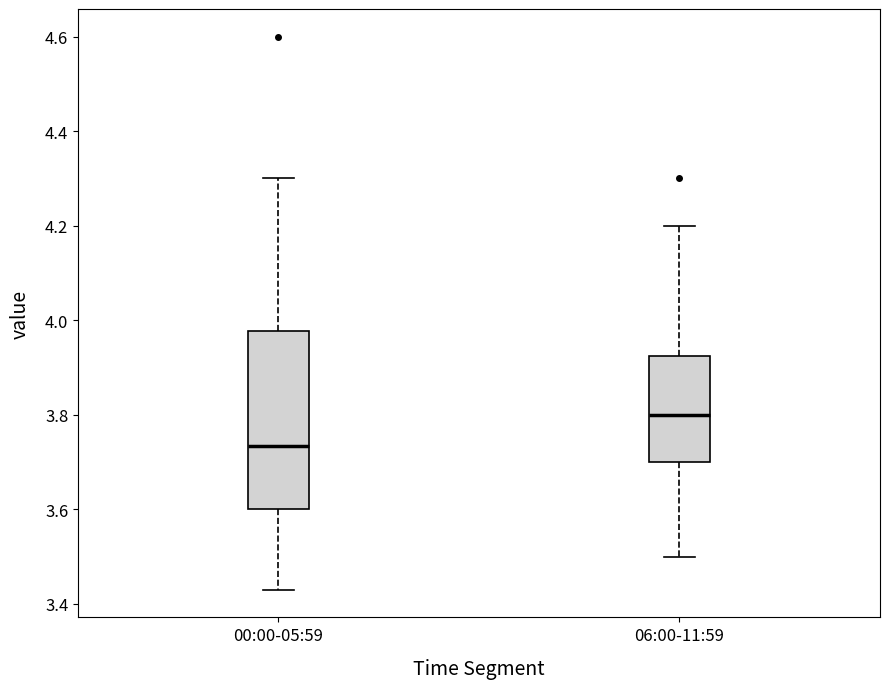

Comparing the boxes themselves (not the whiskers), which one is the tallest?

00:00-05:59